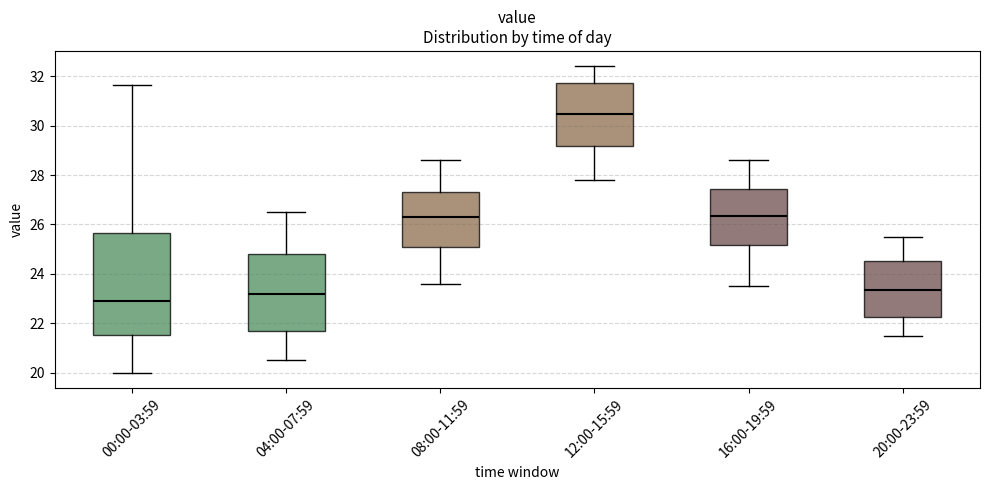

Where is the upper edge of the box for 04:00-07:59 on the y-axis? The values are not printed on the chart, so give them approximately, as read against the axis.

24.8